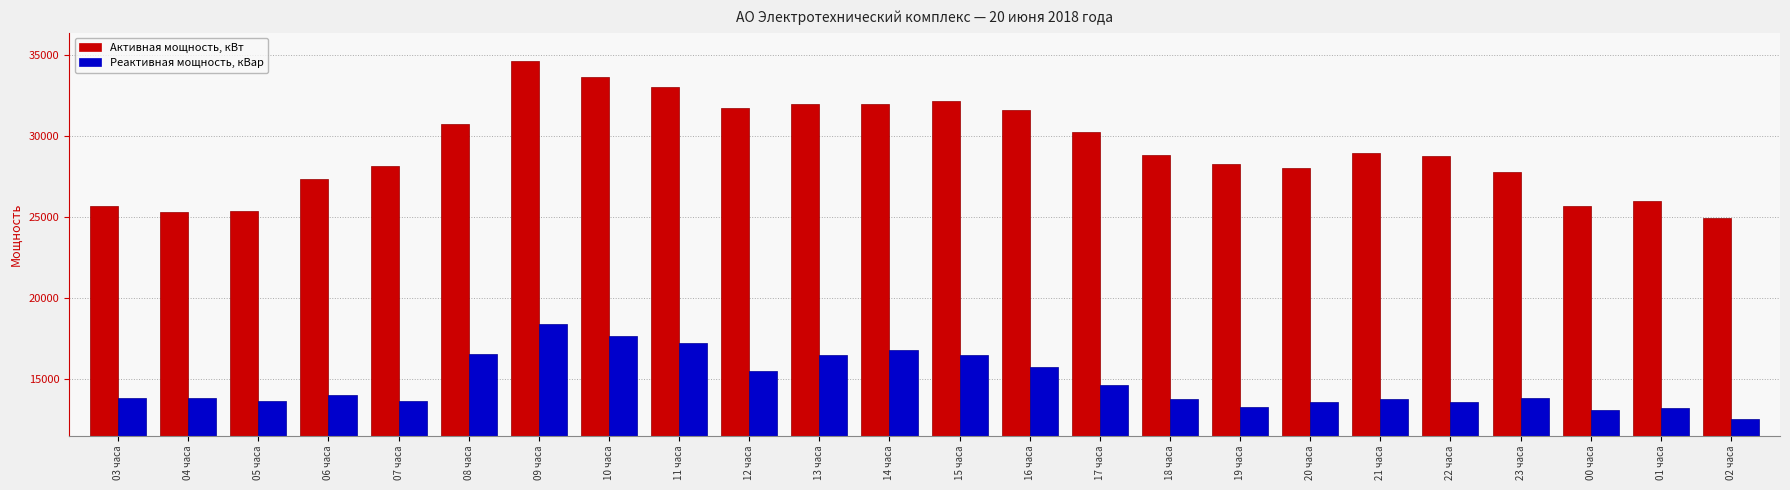

Which category has the lowest value in the Активная мощность, кВт series?

02 часа